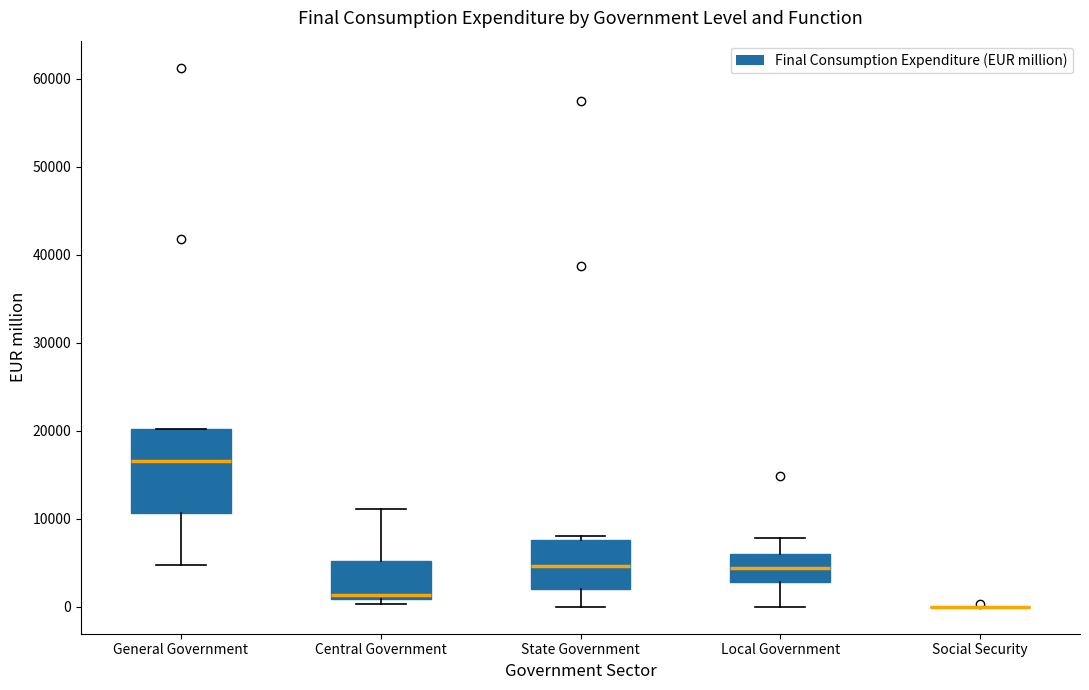

Where is the upper edge of the box for Local Government on the y-axis? The values are not printed on the chart, so give them approximately, as read against the axis.

6000